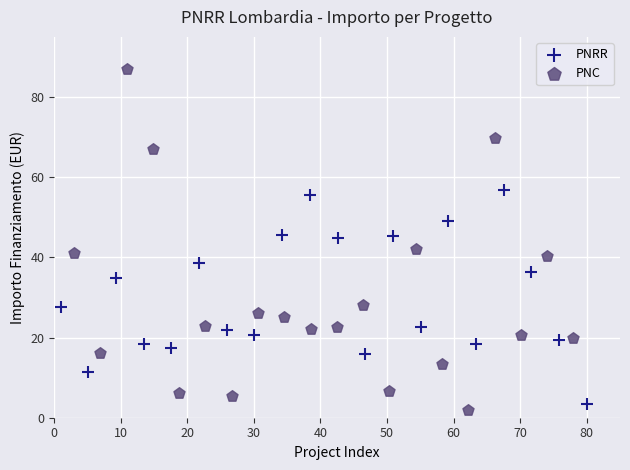

Which series reaches the maximum Y coordinate?

PNC